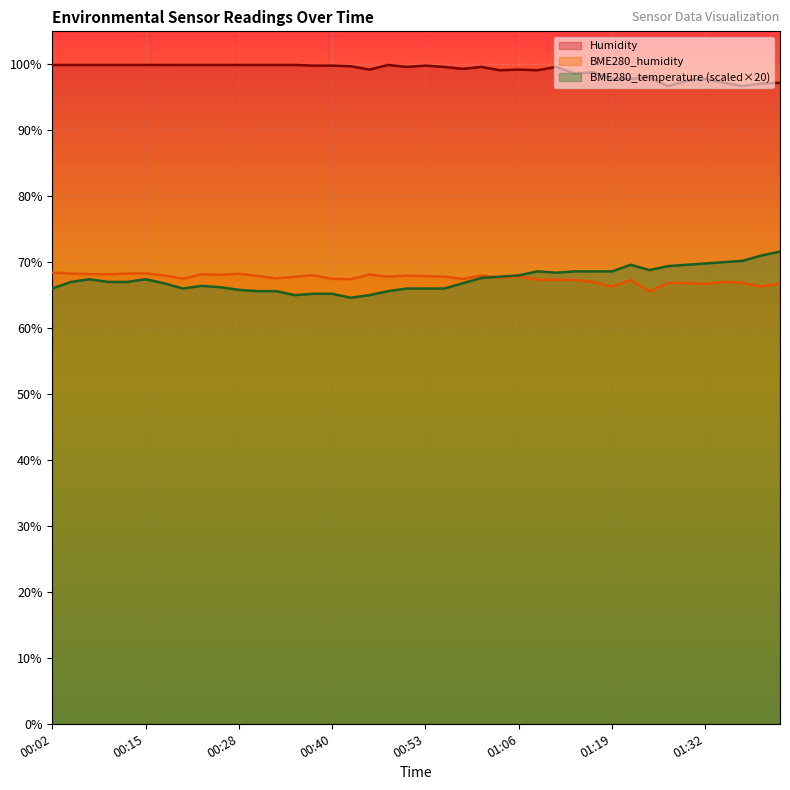

What is the average value of the BME280_temperature series?

67.4